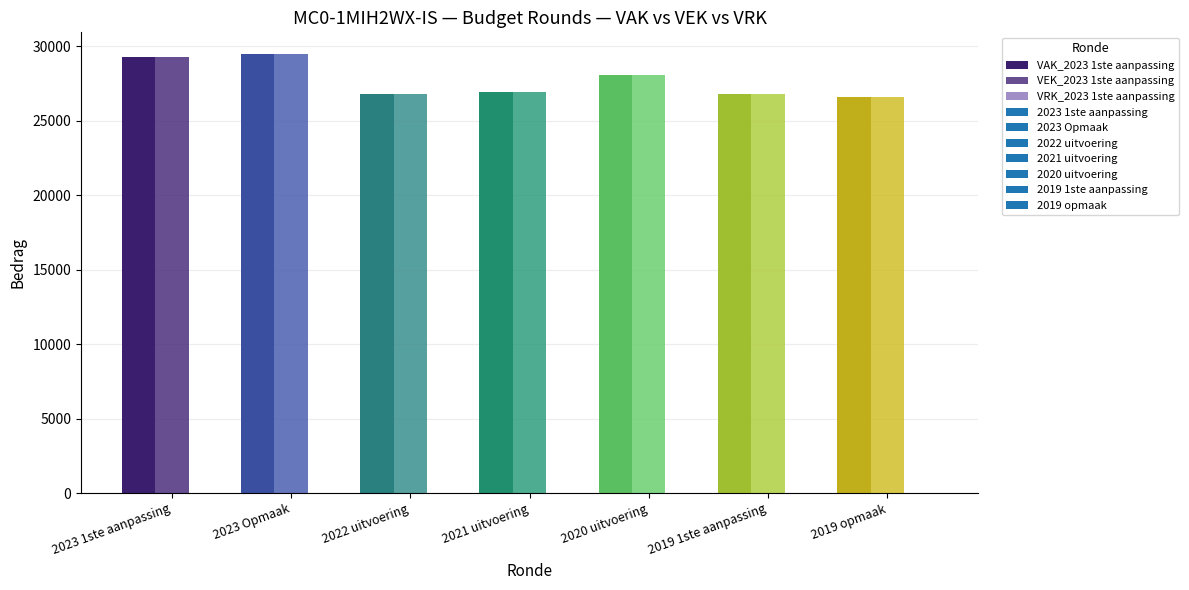

Is the value of VEK at 2021 uitvoering greater than the value of VAK at 2019 opmaak?

Yes